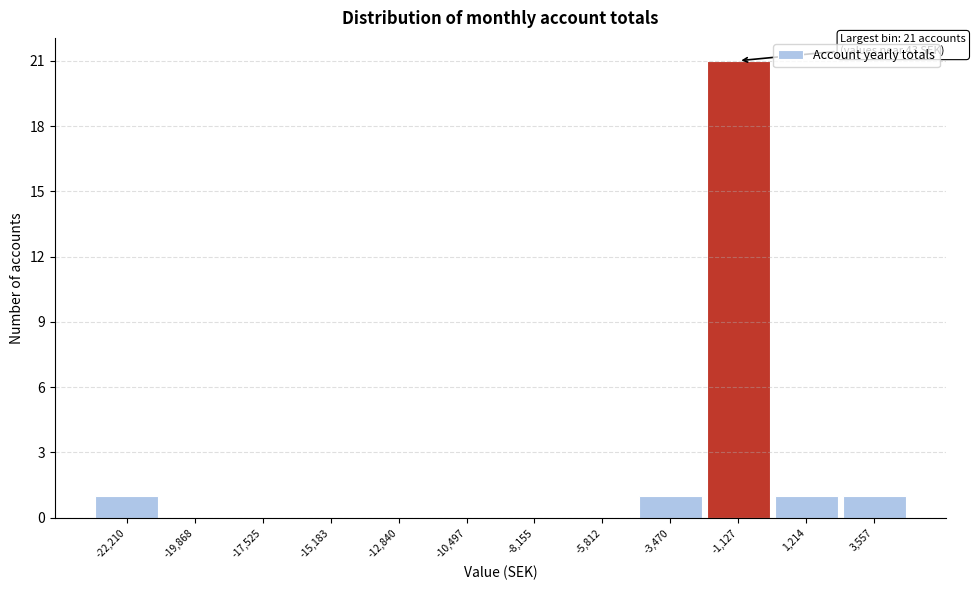

Reading left to right, list all the values displayed in this chart.

-22,210=1	-19,868=0	-17,525=0	-15,183=0	-12,840=0	-10,497=0	-8,155=0	-5,812=0	-3,470=1	-1,127=21	1,214=1	3,557=1